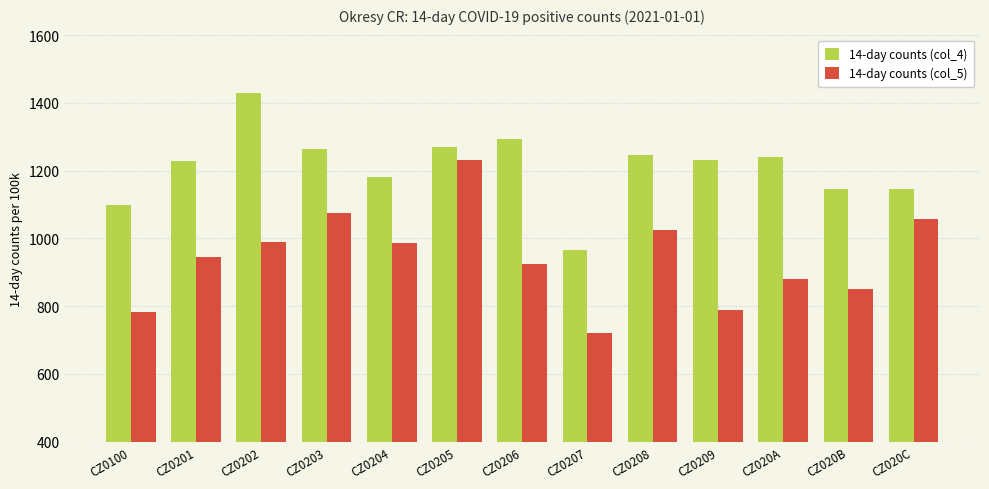

The value of 14-day counts (col_4) at CZ0100 is 1098.8. True or false?

True